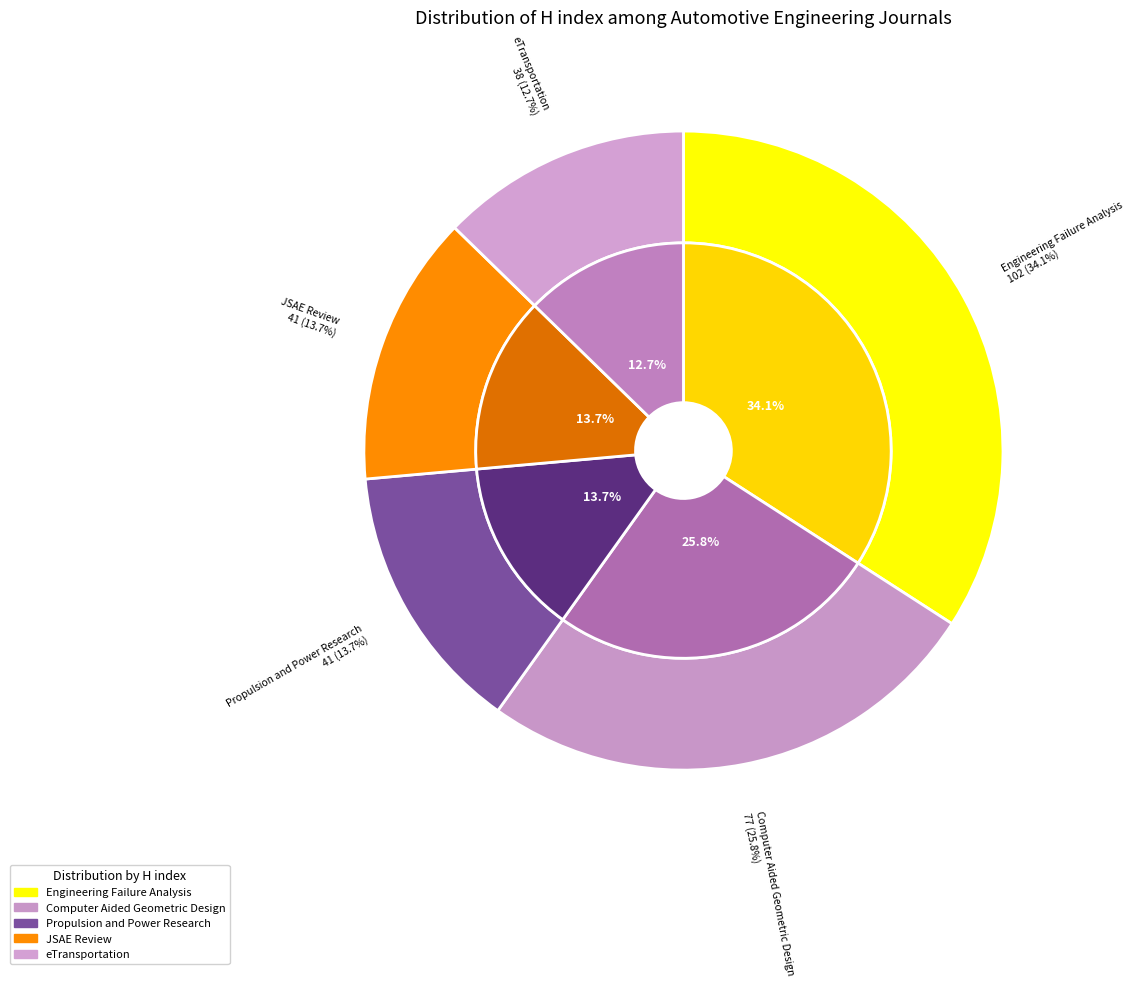

To the nearest percent, what portion does JSAE Review represent?

14%